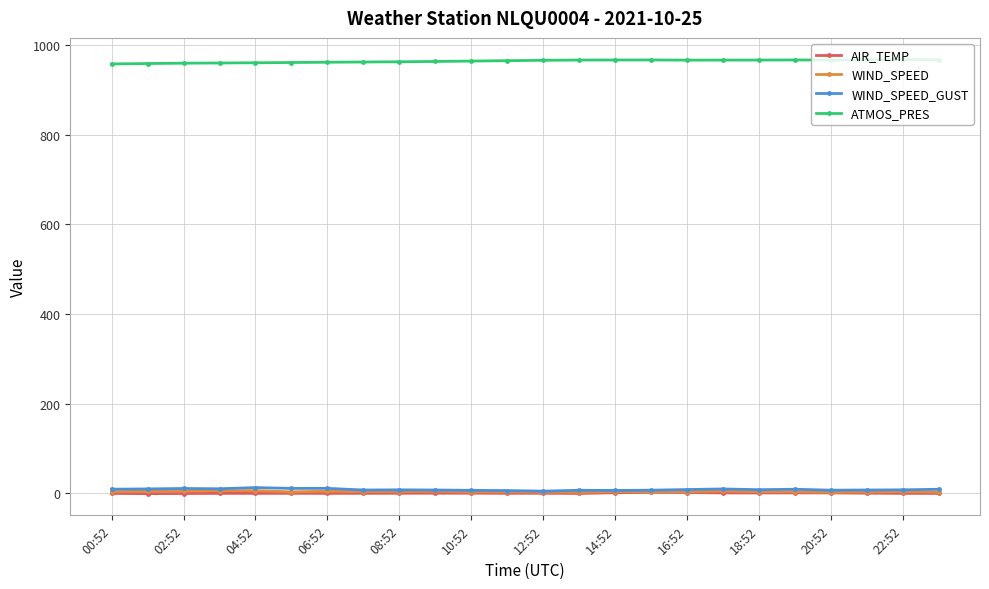

What is the maximum value for ATMOS_PRES?

967.0